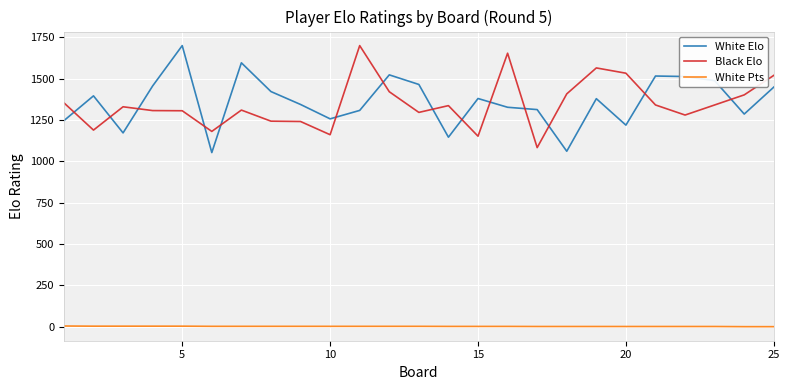

What is the lowest value of the Black Elo series?

1083.0